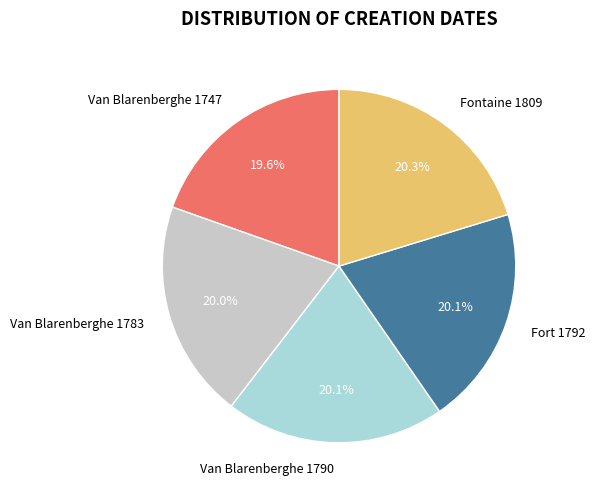

Is there a majority slice in this chart?

No